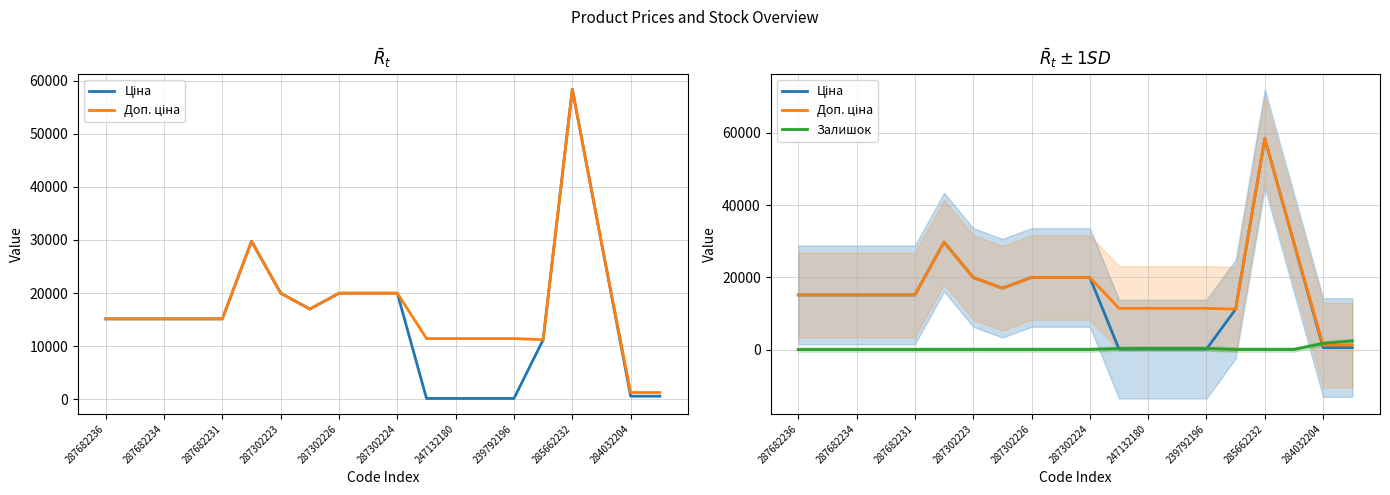

What is the maximum value for Доп. ціна?

58426.5